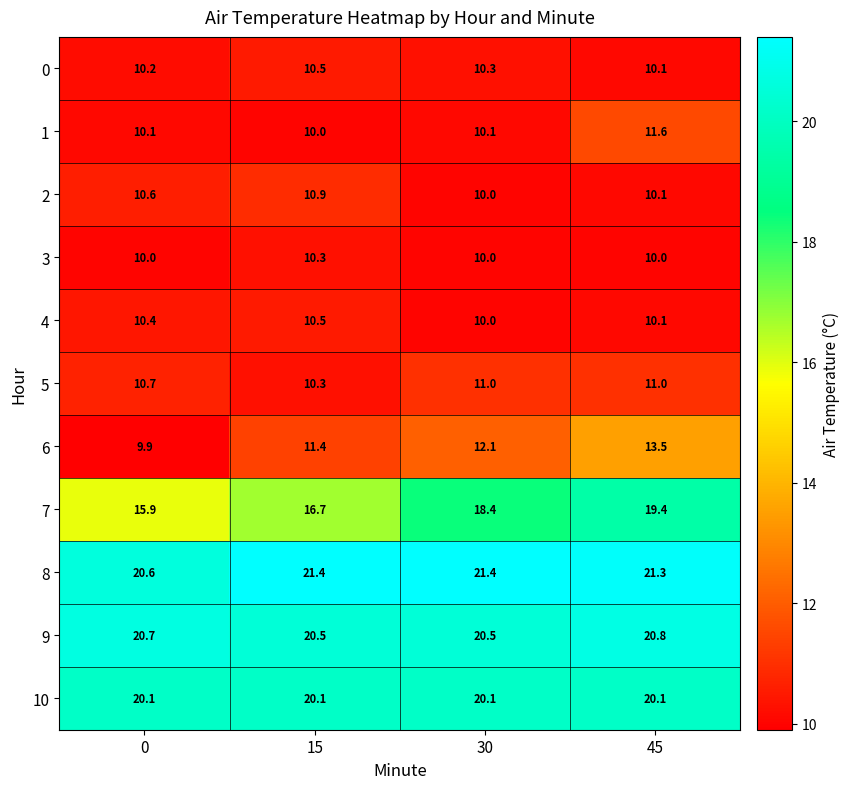

Count the number of categories in the chart.

4